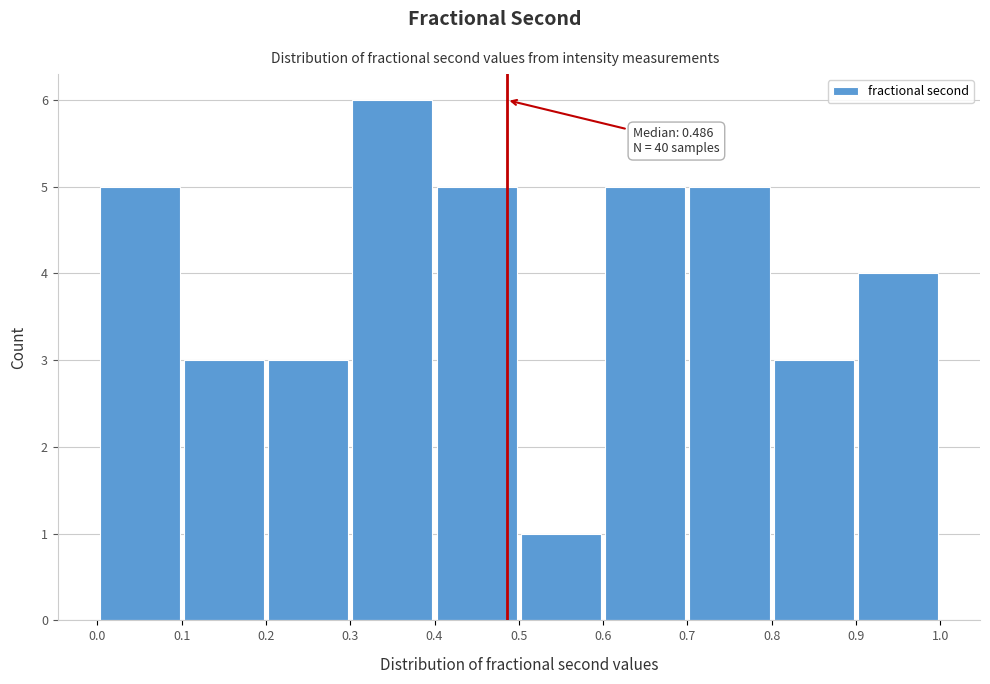

Over which range of the x-axis is the bar tallest?

0.3 to 0.4